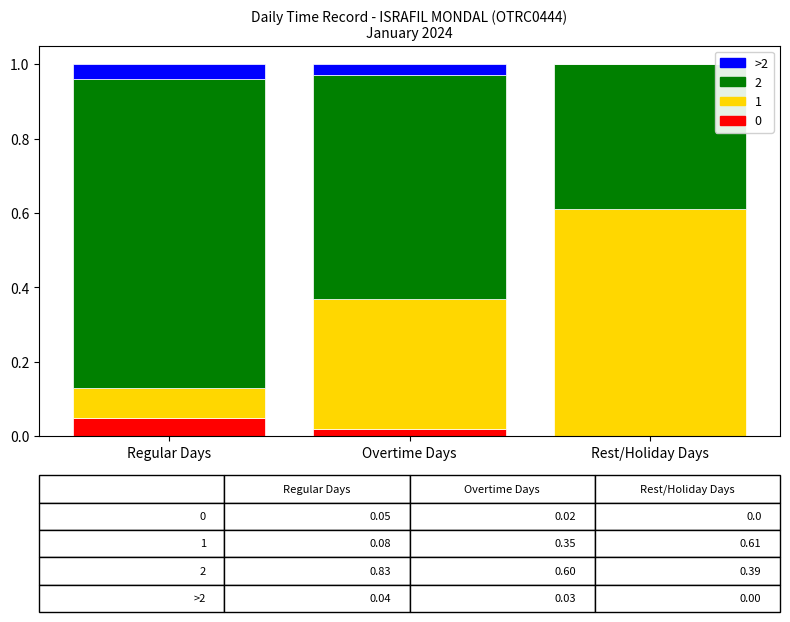

The value of 0 at Overtime Days is 0.0. True or false?

True